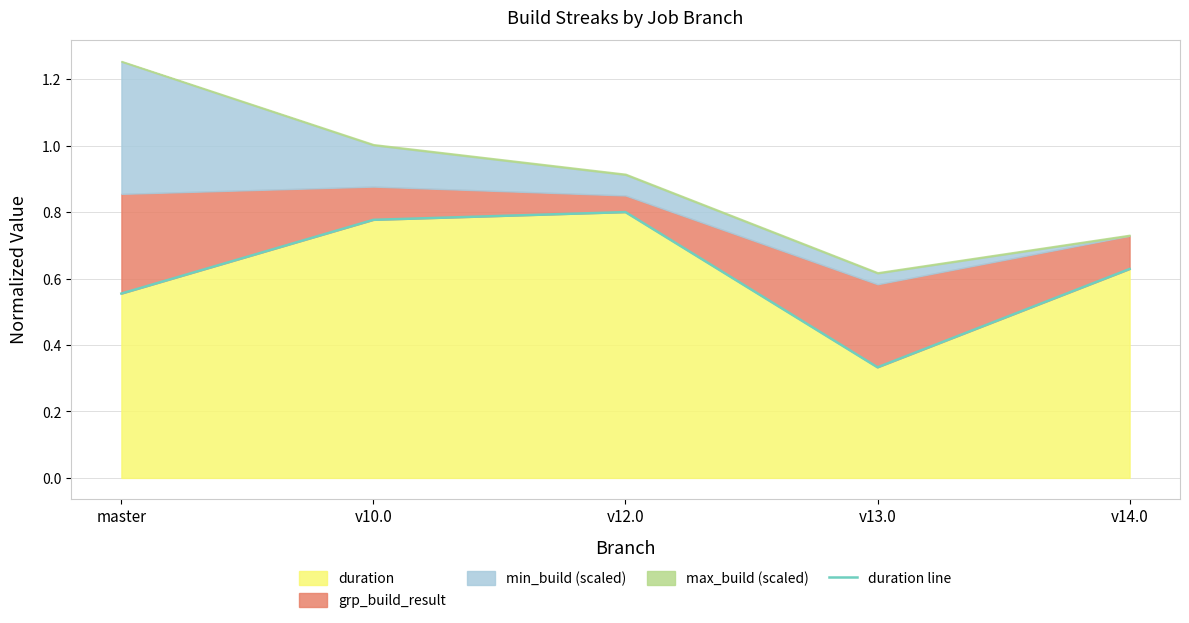

Reading left to right, what are all the values shown in this chart?

master=0.6	v10.0=0.8	v12.0=0.8	v13.0=0.3	v14.0=0.6